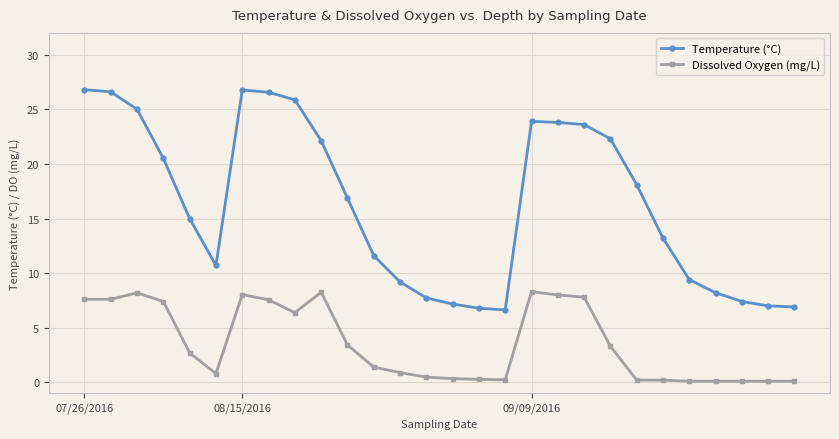

How many data points in Dissolved Oxygen (mg/L) are above 2?

14